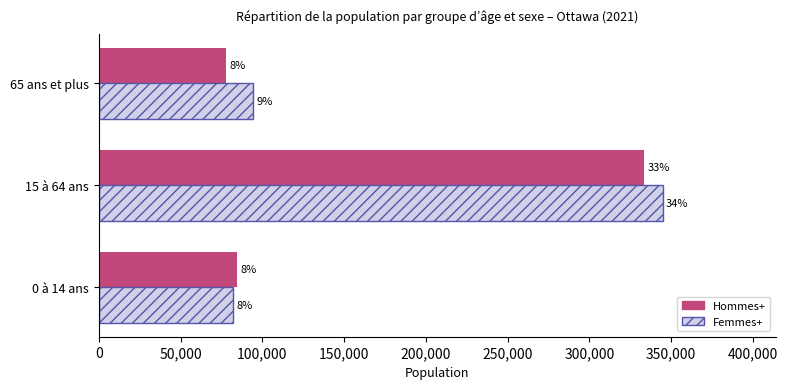

Reading left to right, list all the values displayed in this chart.

Hommes+: 84820	333520	77700
Femmes+: 82105	344850	94455